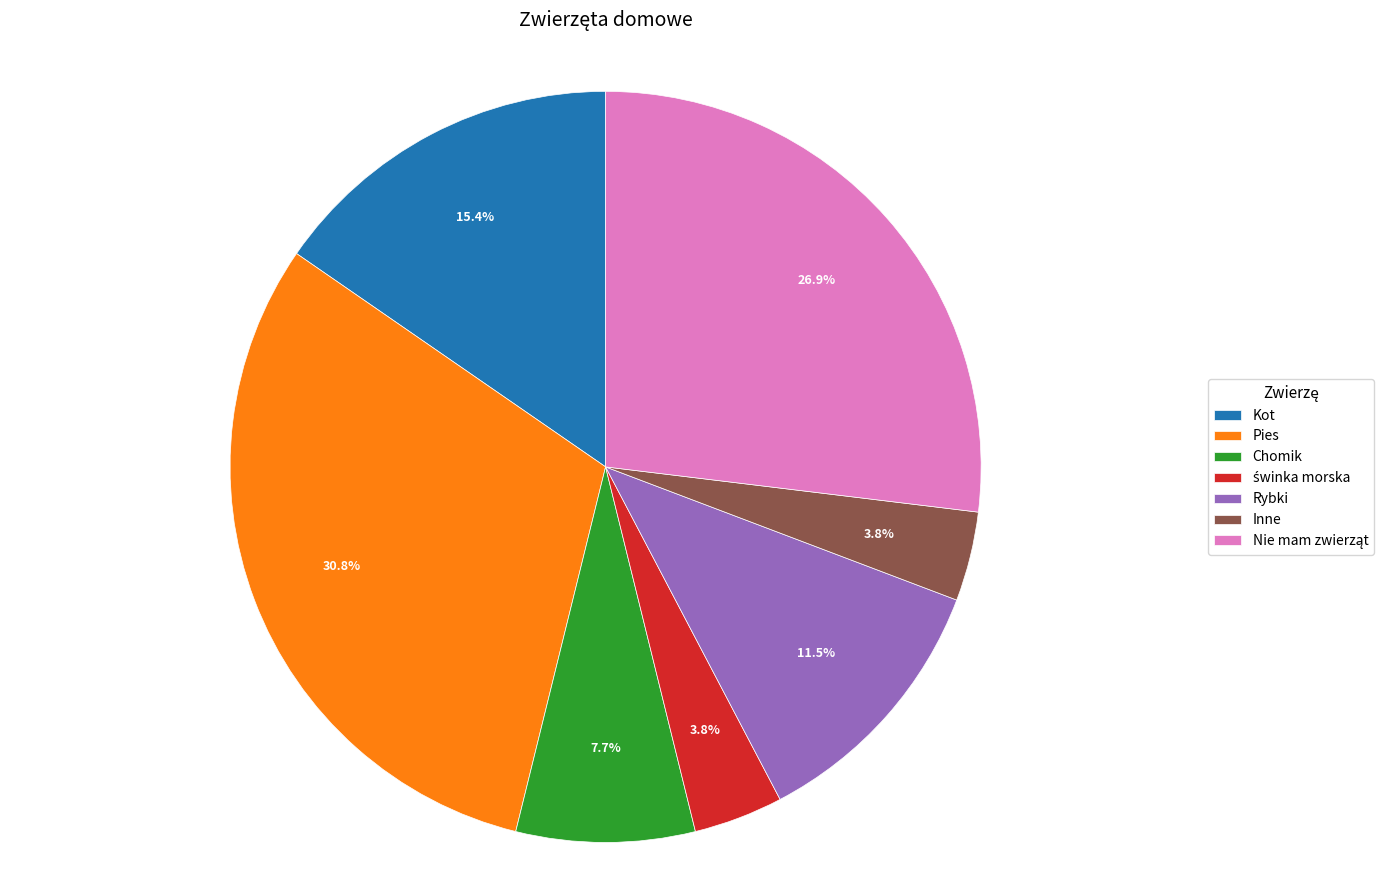

Is there a majority slice in this chart?

No